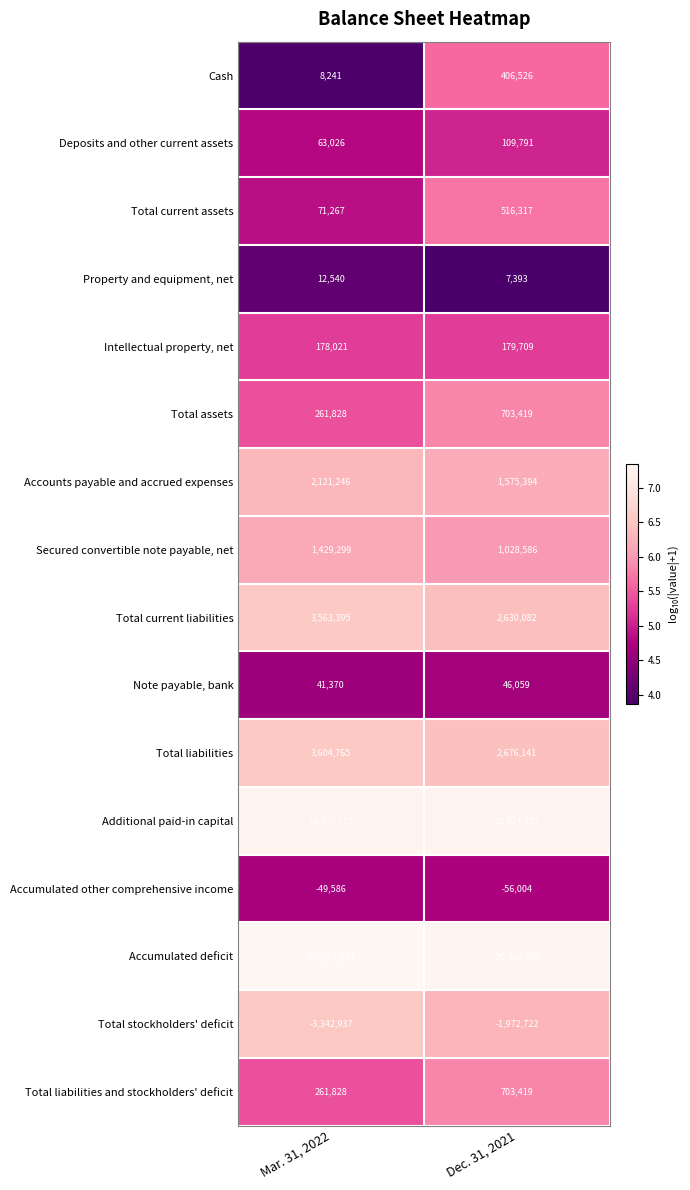

At which category is the sum across all series the highest?

Dec. 31, 2021